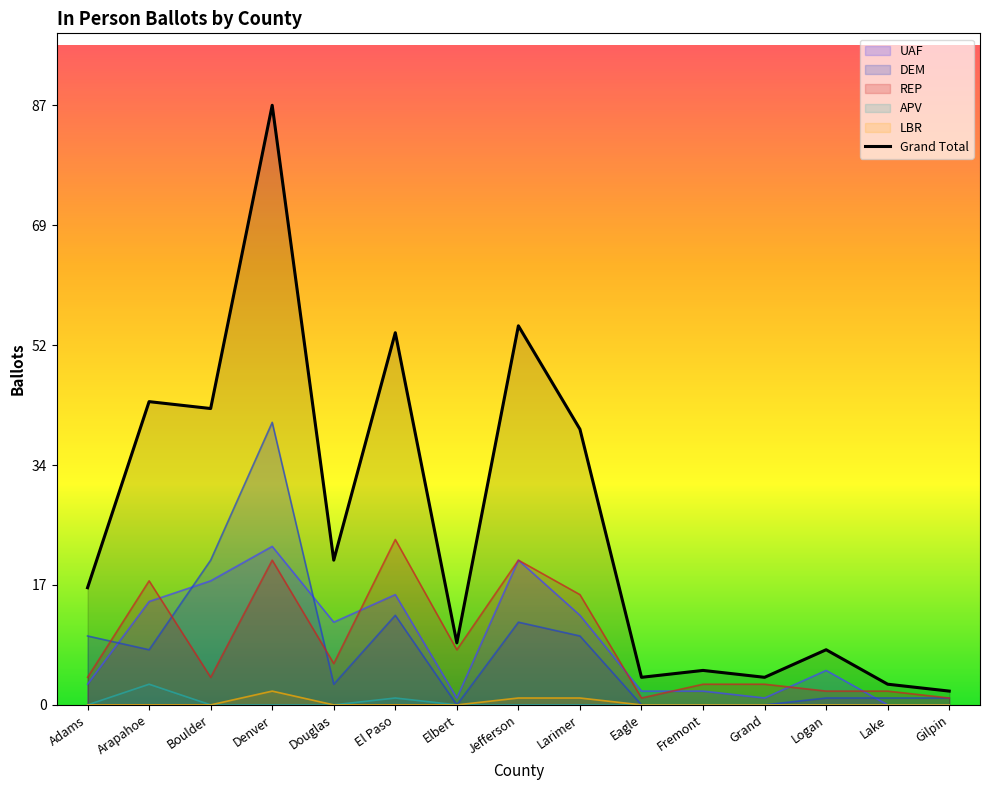

True or false: the data shows 5 at Fremont.

True